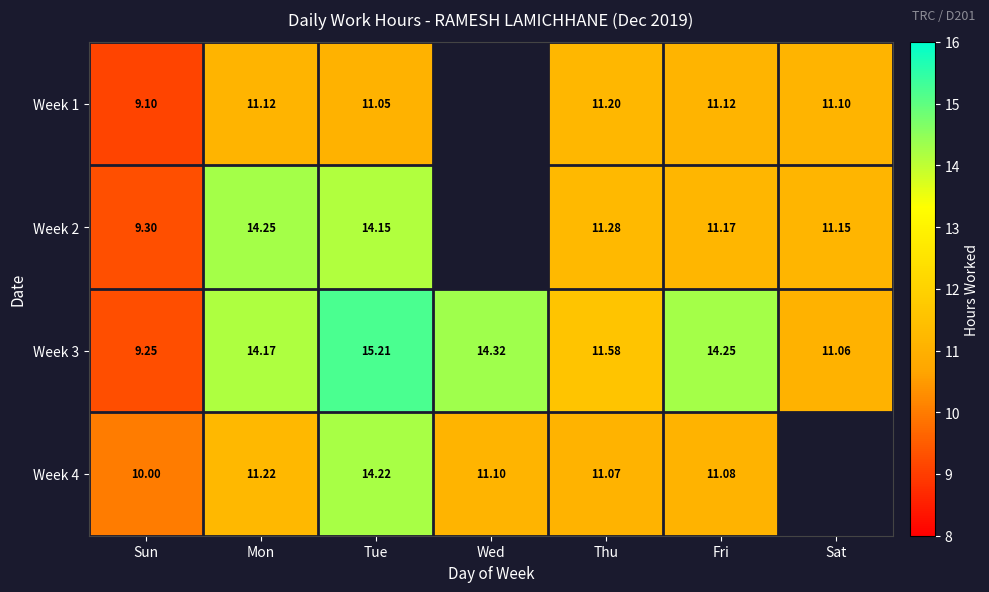

At which category is the sum across all series the highest?

Tue